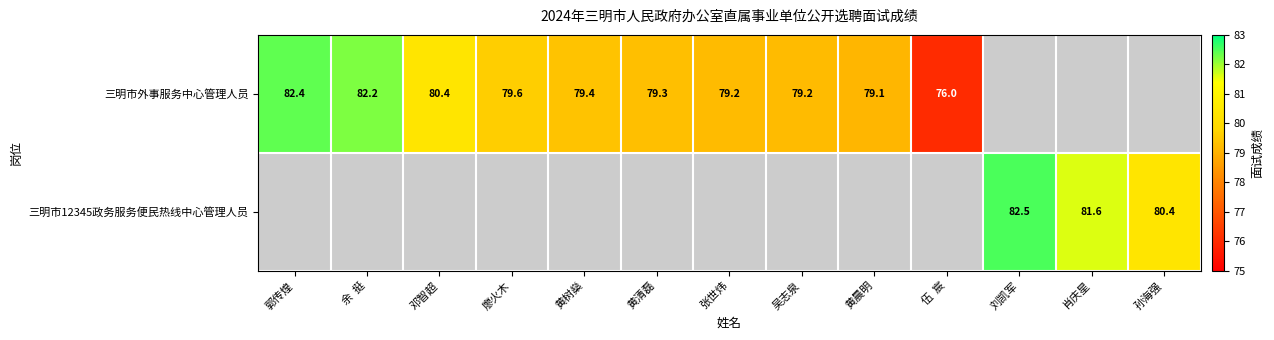

The 三明市外事服务中心管理人员 series shows 79.3 at 黄清磊. True or false?

True